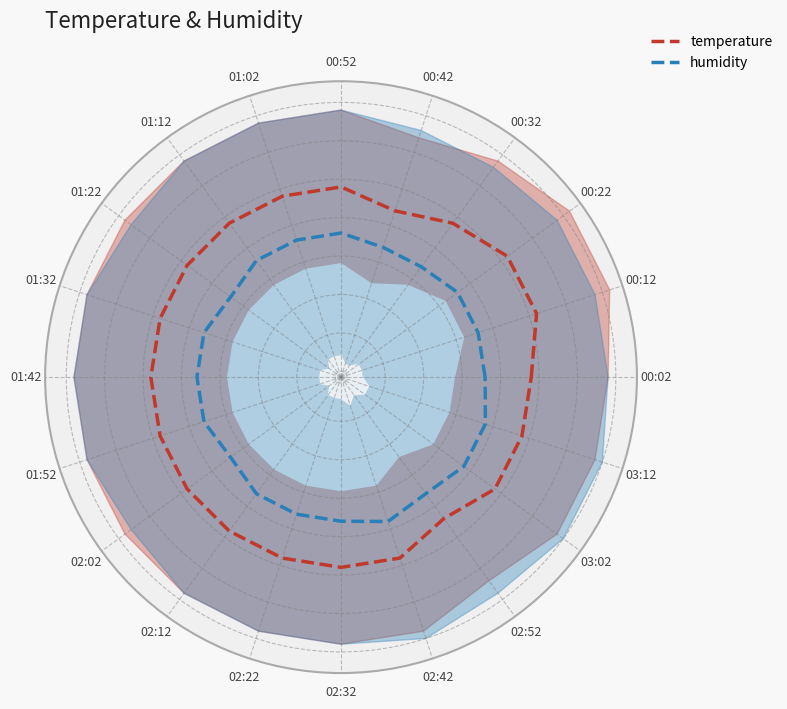

True or false: humidity and temperature intersect in this chart.

False